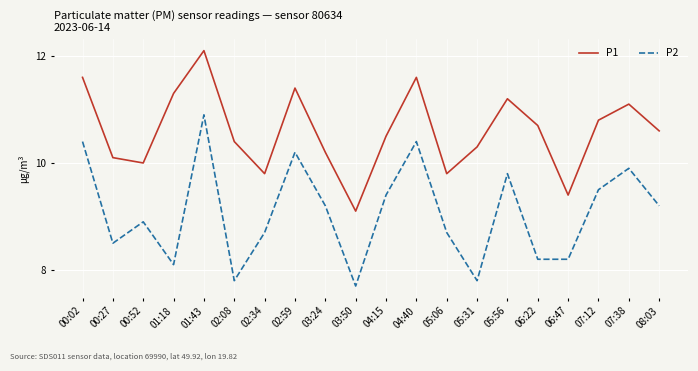

What are all the series names shown in the legend?

P1, P2